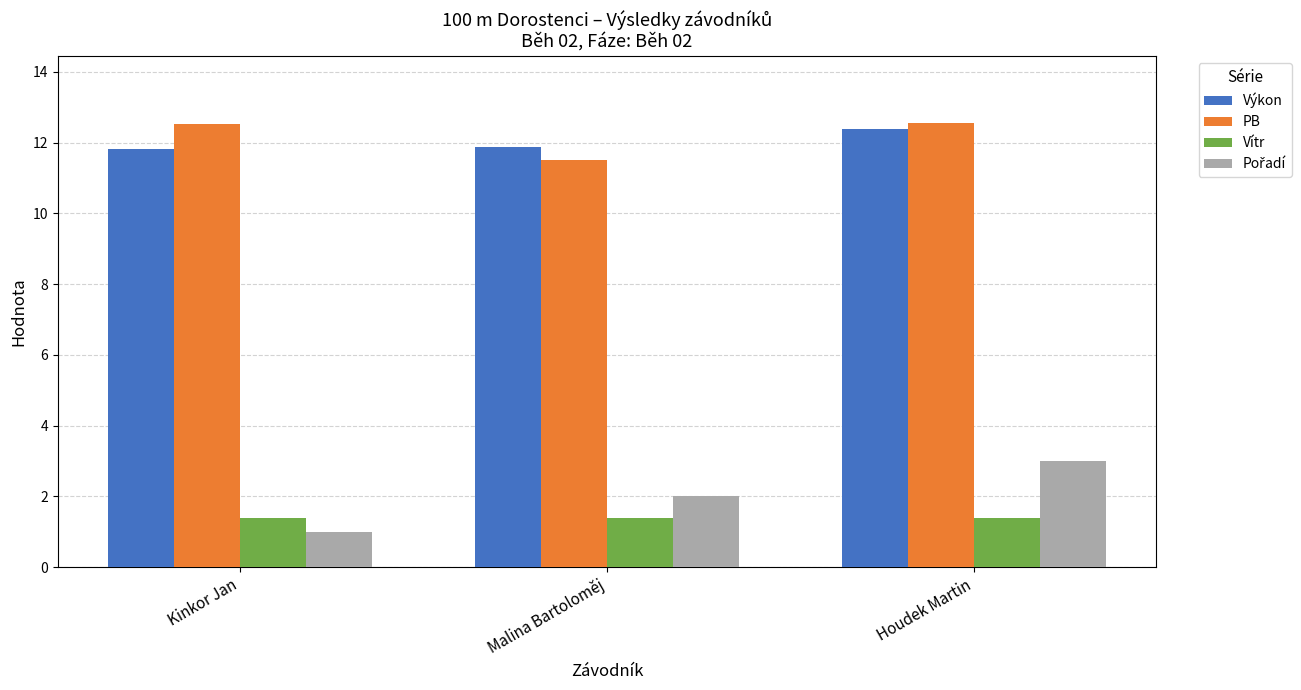

What is the label of the 3rd bar from the right?

Kinkor Jan